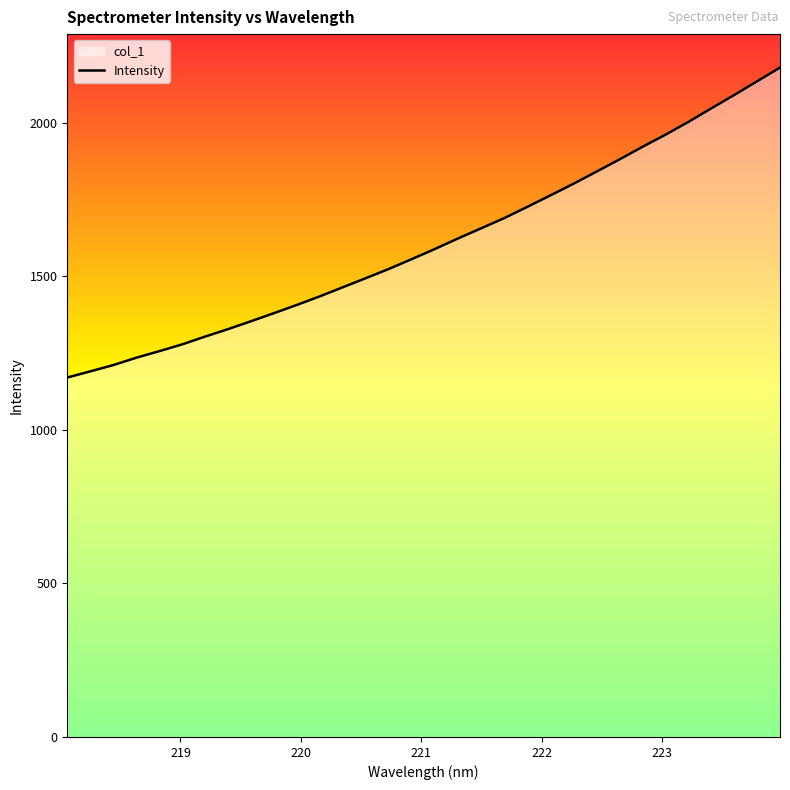

Does the chart have visible grid lines?

No